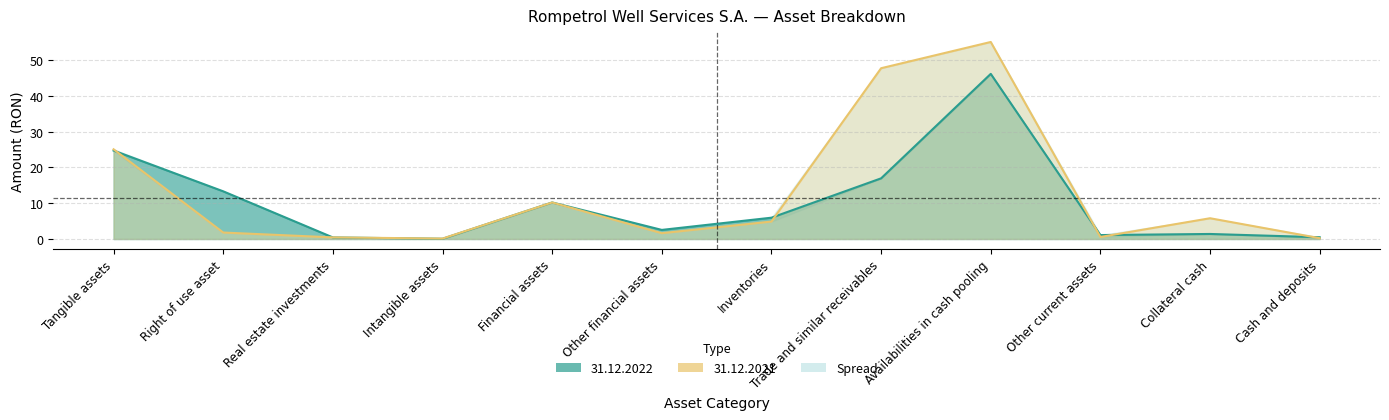

Reading left to right, list all the values displayed in this chart.

31.12.2022: Tangible assets=24.7	Right of use asset=13.3	Real estate investments=0.4	Intangible assets=0.1	Financial assets=10.2	Other financial assets=2.5	Inventories=6.0	Trade and similar receivables=16.9	Availabilities in cash pooling=46.1	Other current assets=1.1	Collateral cash=1.4	Cash and deposits=0.5
31.12.2021: Tangible assets=25.1	Right of use asset=1.8	Real estate investments=0.5	Intangible assets=0.1	Financial assets=10.2	Other financial assets=1.6	Inventories=4.9	Trade and similar receivables=47.7	Availabilities in cash pooling=55.0	Other current assets=0.6	Collateral cash=5.8	Cash and deposits=0.2